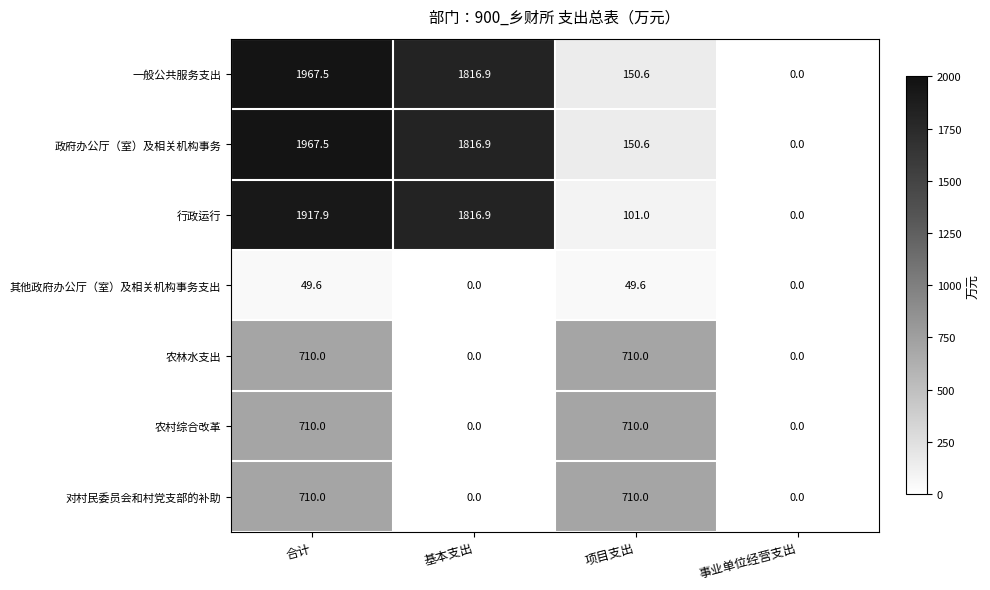

Reading left to right, what are all the values shown in this chart?

一般公共服务支出: 合计=1967.5	基本支出=1816.9	项目支出=150.6	事业单位经营支出=0.0
政府办公厅（室）及相关机构事务: 合计=1967.5	基本支出=1816.9	项目支出=150.6	事业单位经营支出=0.0
行政运行: 合计=1917.9	基本支出=1816.9	项目支出=101.0	事业单位经营支出=0.0
其他政府办公厅（室）及相关机构事务支出: 合计=49.6	基本支出=0.0	项目支出=49.6	事业单位经营支出=0.0
农林水支出: 合计=710.0	基本支出=0.0	项目支出=710.0	事业单位经营支出=0.0
农村综合改革: 合计=710.0	基本支出=0.0	项目支出=710.0	事业单位经营支出=0.0
对村民委员会和村党支部的补助: 合计=710.0	基本支出=0.0	项目支出=710.0	事业单位经营支出=0.0